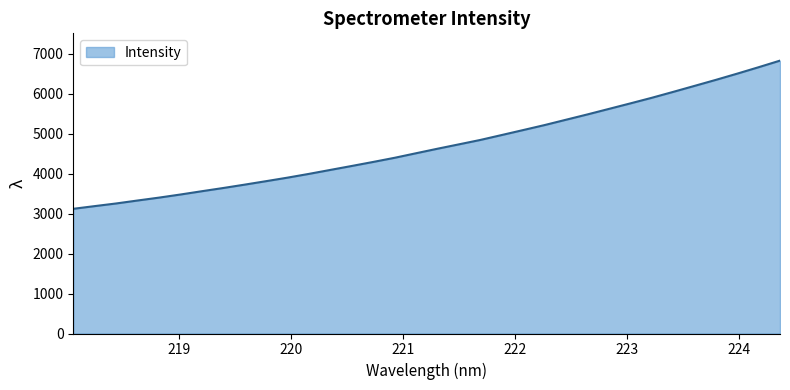

How many categories are shown in the chart?

34